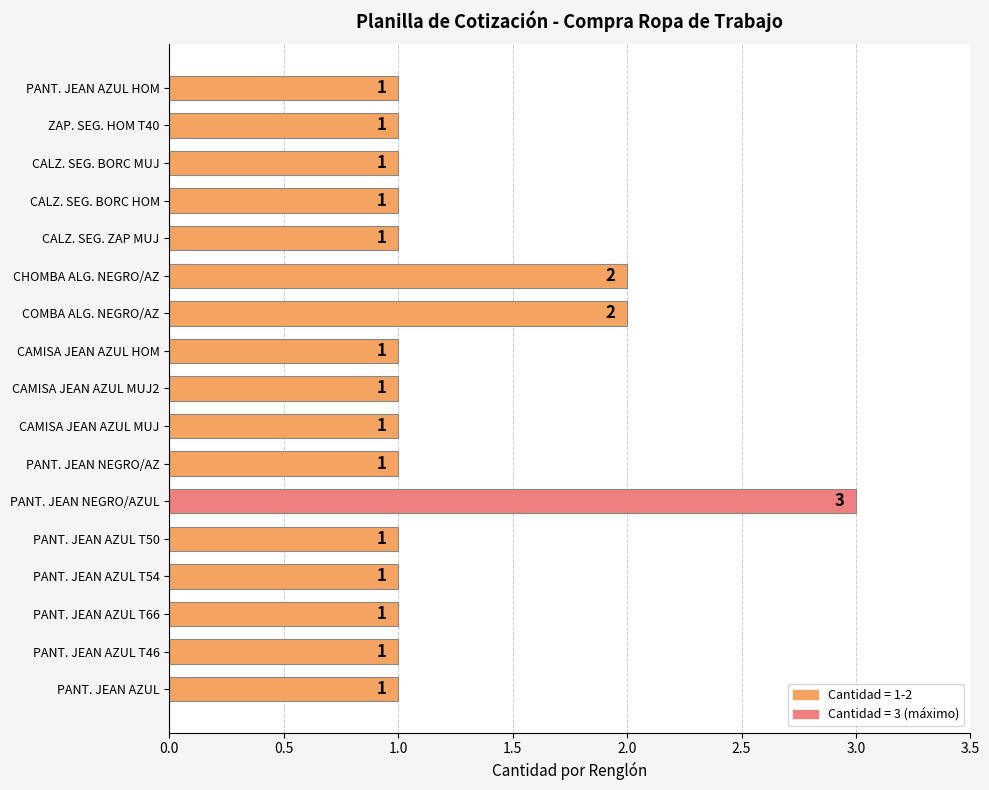

What is the difference between the second highest and minimum values?

1